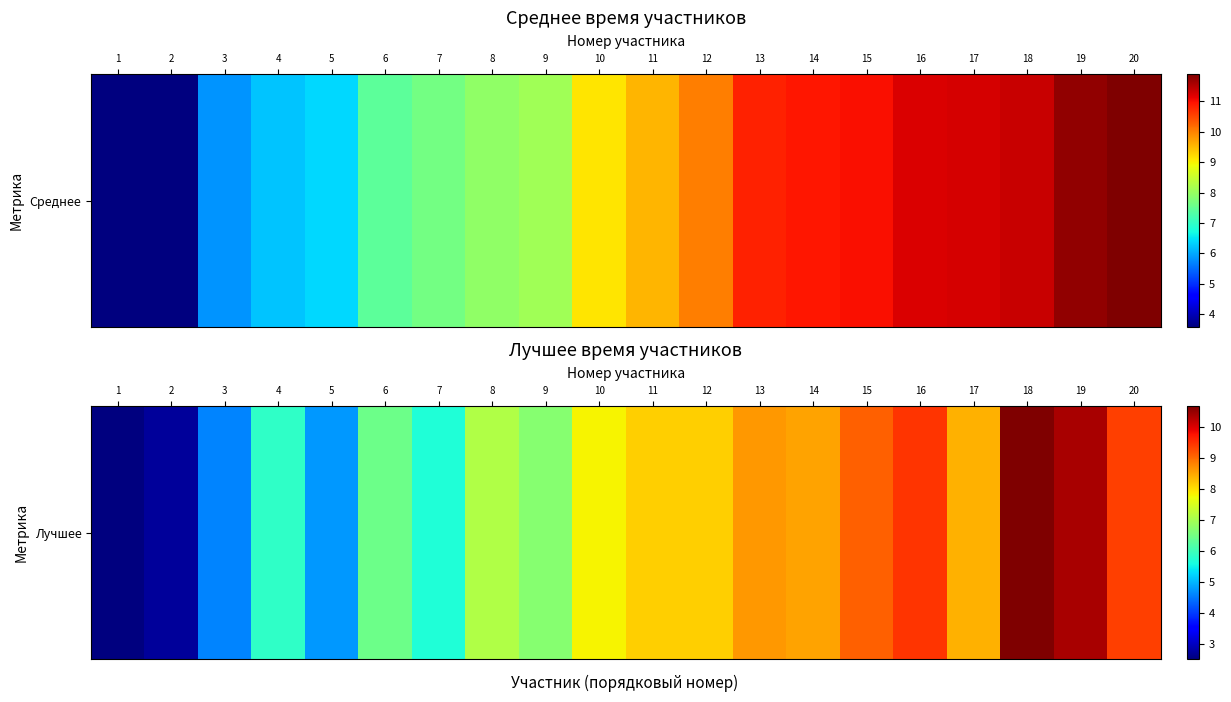

Which has a higher value, 5 or 15?

15